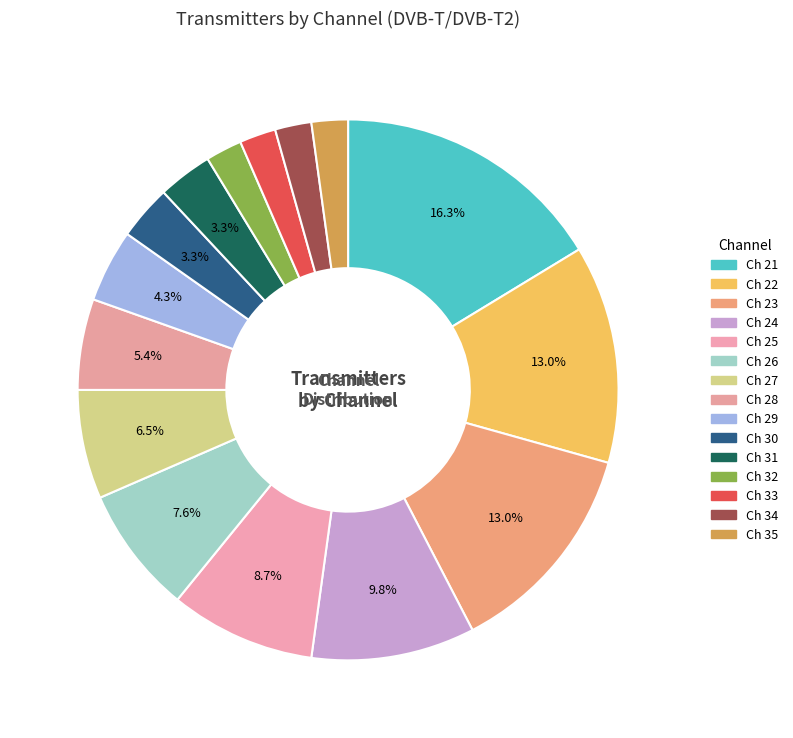

How many segments does this pie chart have?

15